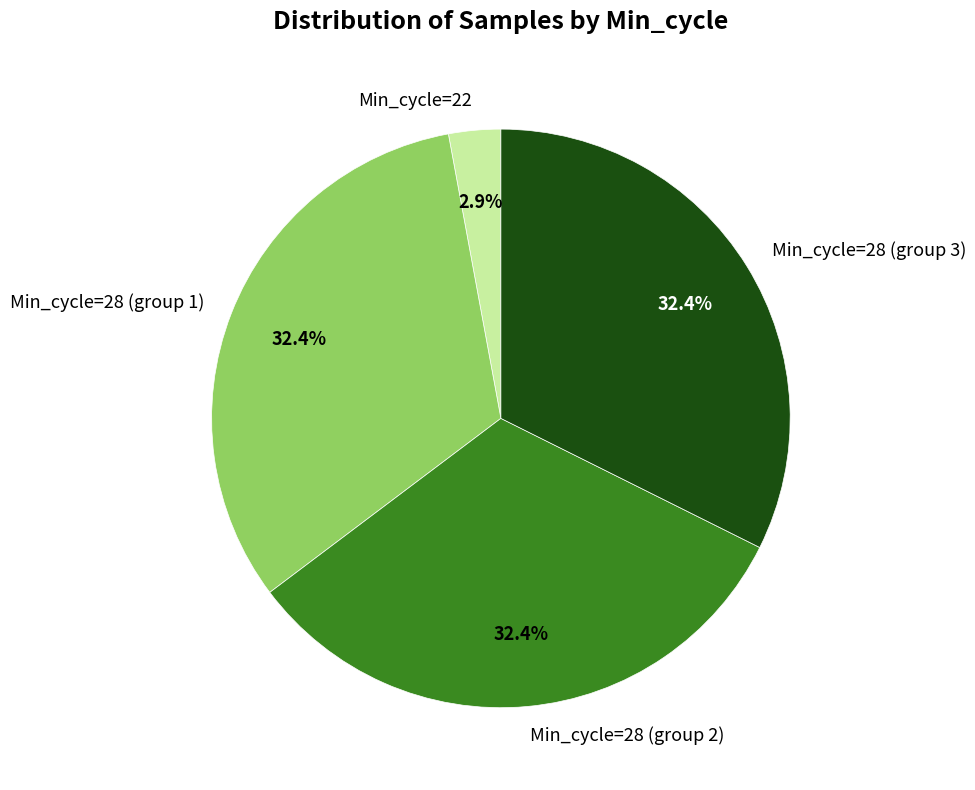

Combined, what portion of the pie is Min_cycle=22 and Min_cycle=28 (group 3)?

35.3%